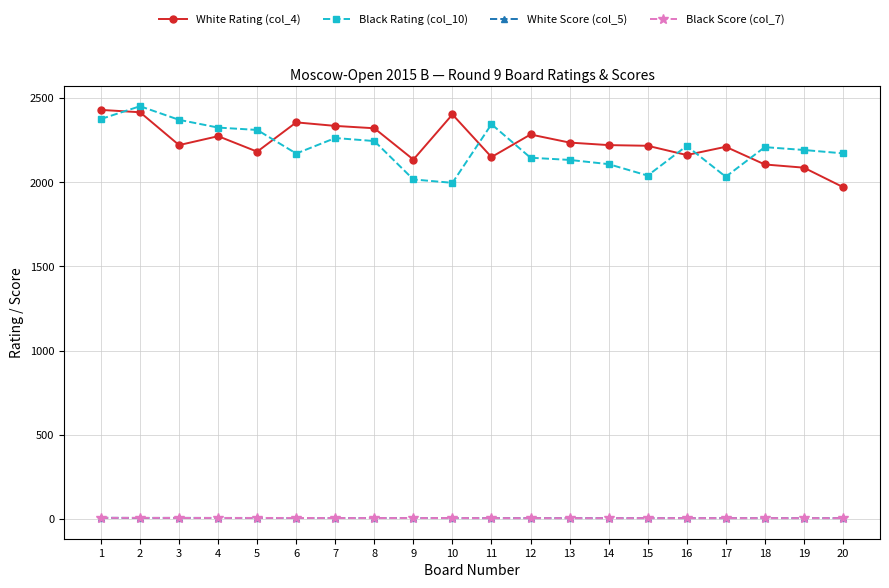

What value does the Black Score (col_7) series have at 4?

6.0